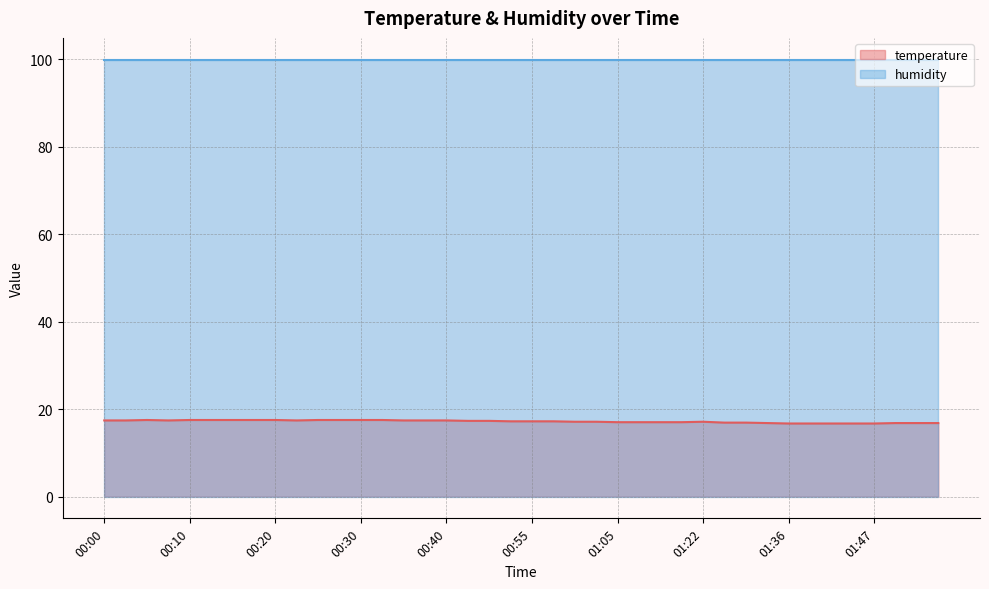

What is the sum of the values at 00:23 and 00:15?

34.9